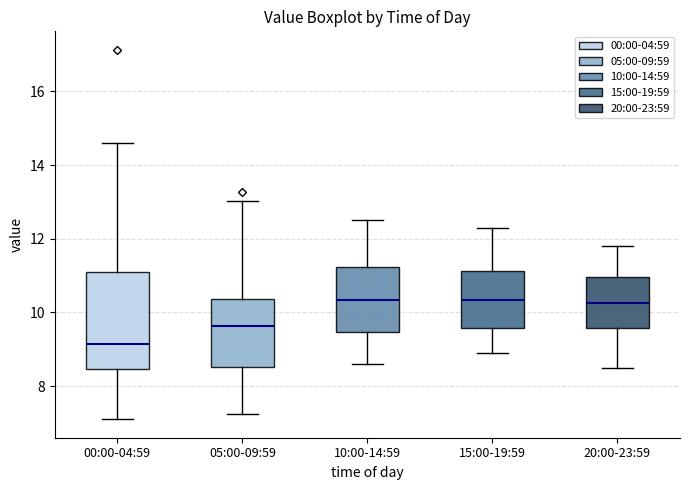

Where does the median line of the box for 10:00-14:59 sit on the y-axis? The values are not printed on the chart, so give them approximately, as read against the axis.

10.4